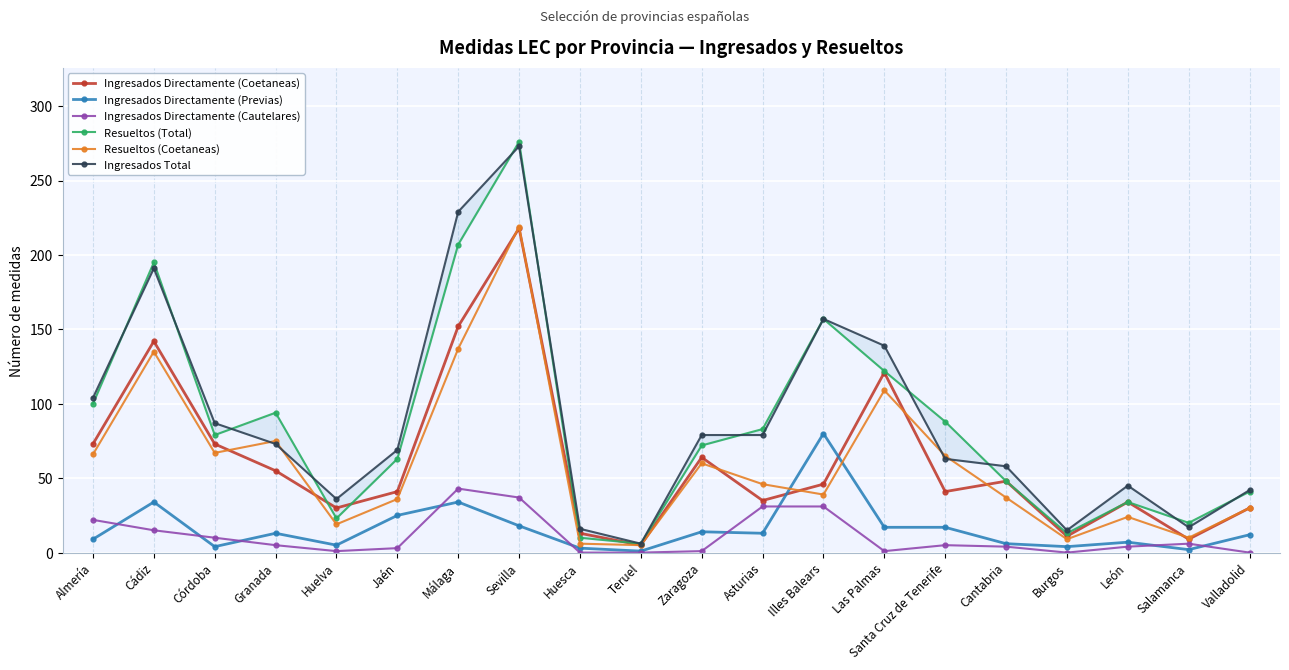

What are all the series names shown in the legend?

Ingresados Directamente (Coetaneas), Ingresados Directamente (Previas), Ingresados Directamente (Cautelares), Resueltos (Total), Resueltos (Coetaneas), Ingresados Total